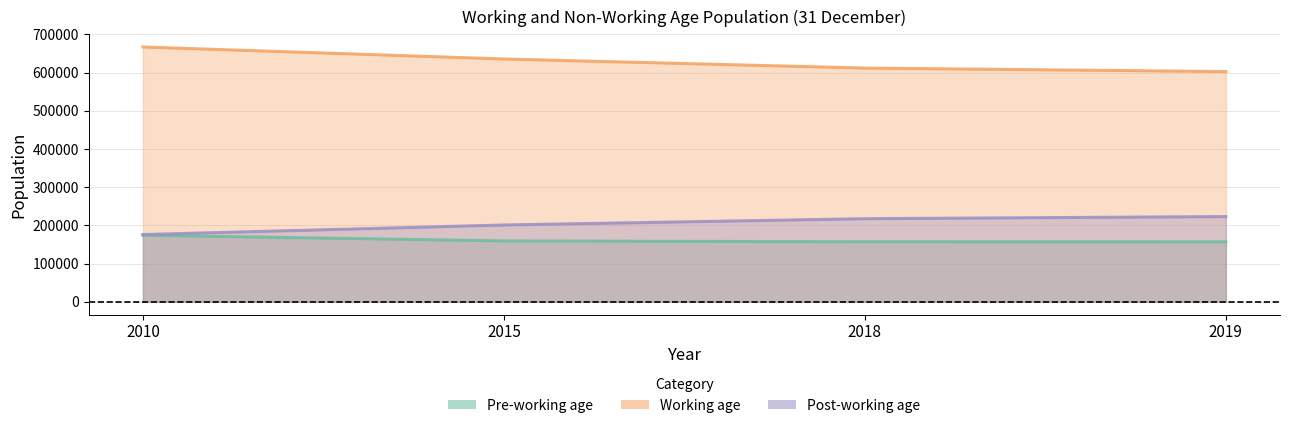

Which series has the widest spread of values?

Working age